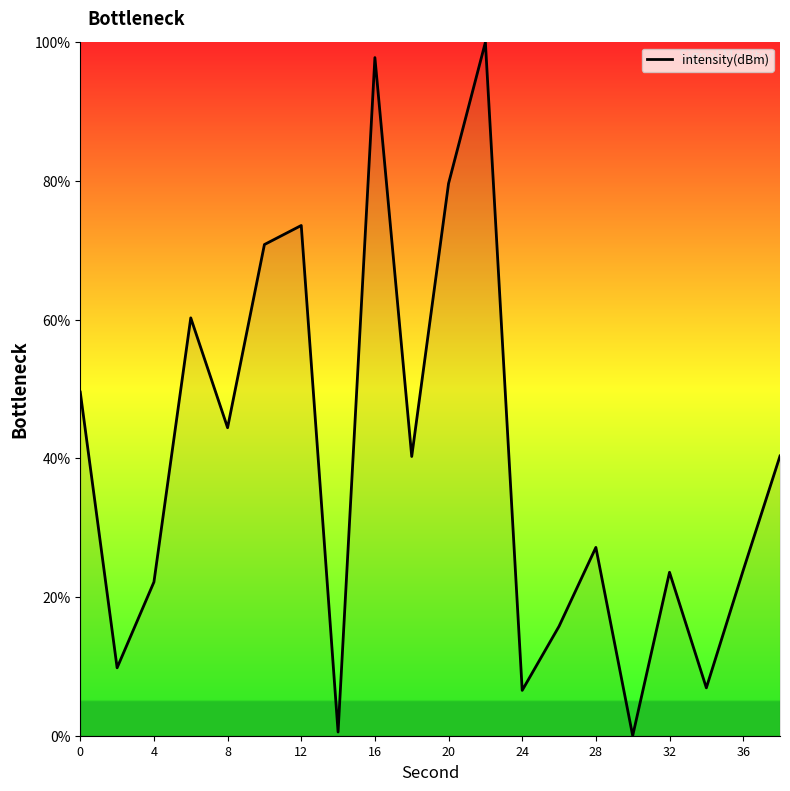

What is the difference between the maximum and minimum values?

100.0